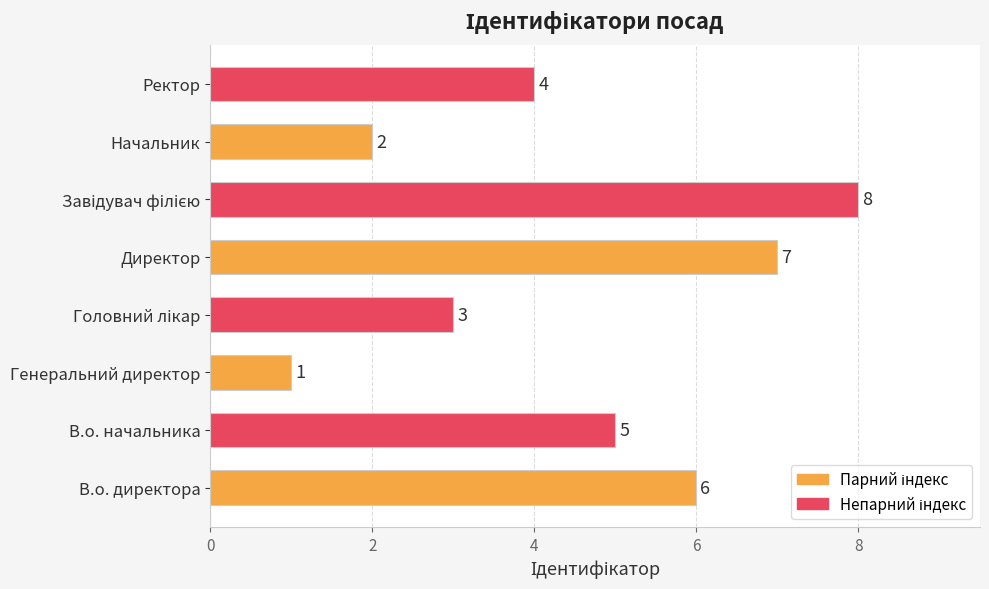

Is it true that the value at Генеральний директор is 2?

False